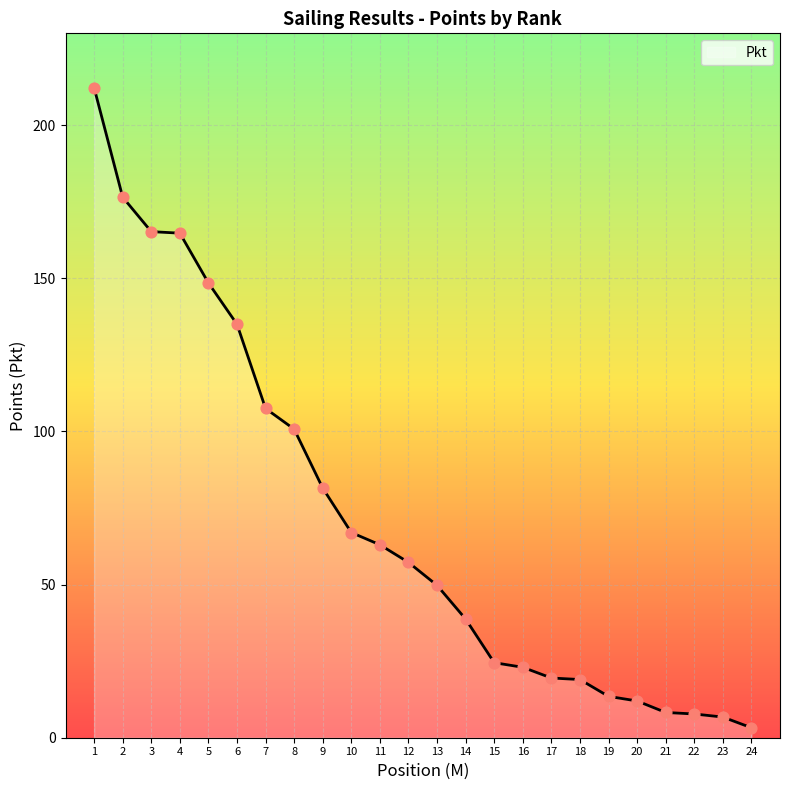

What is the difference between the maximum and minimum values?

209.0